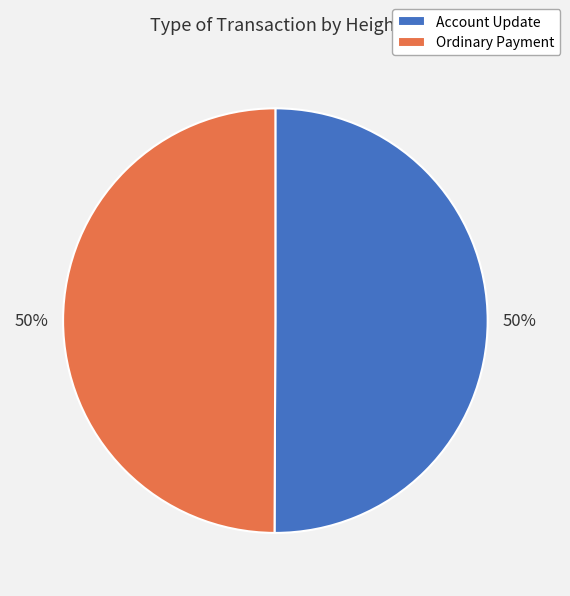

To the nearest percent, what is the average slice percentage?

50%